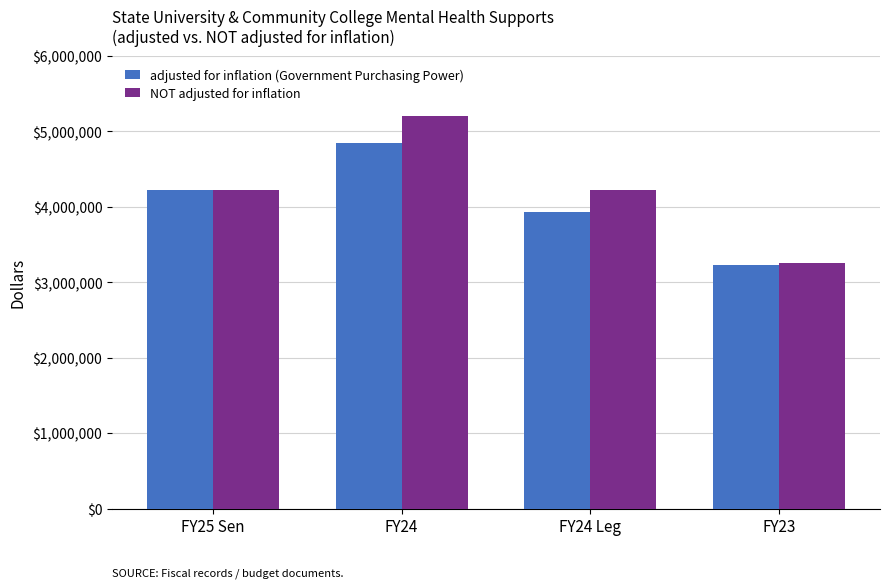

How many series are shown in this chart?

2